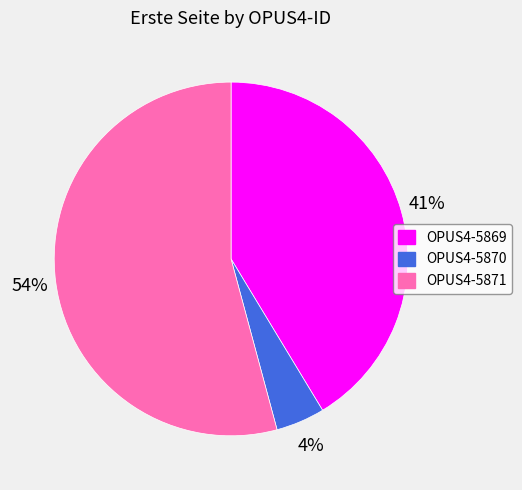

Combined, do OPUS4-5870 and OPUS4-5871 account for over 50%?

Yes